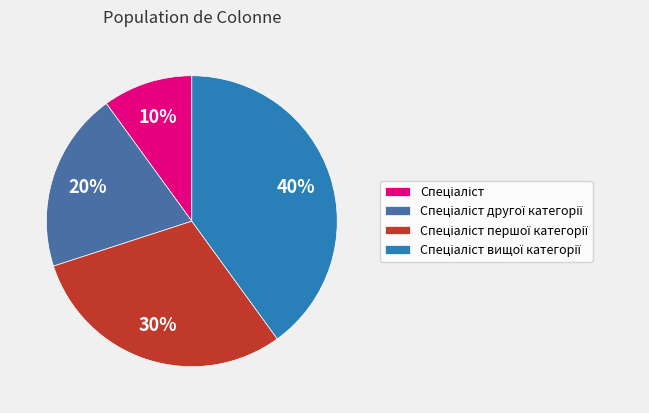

Is there any slice that represents more than half of the pie?

No